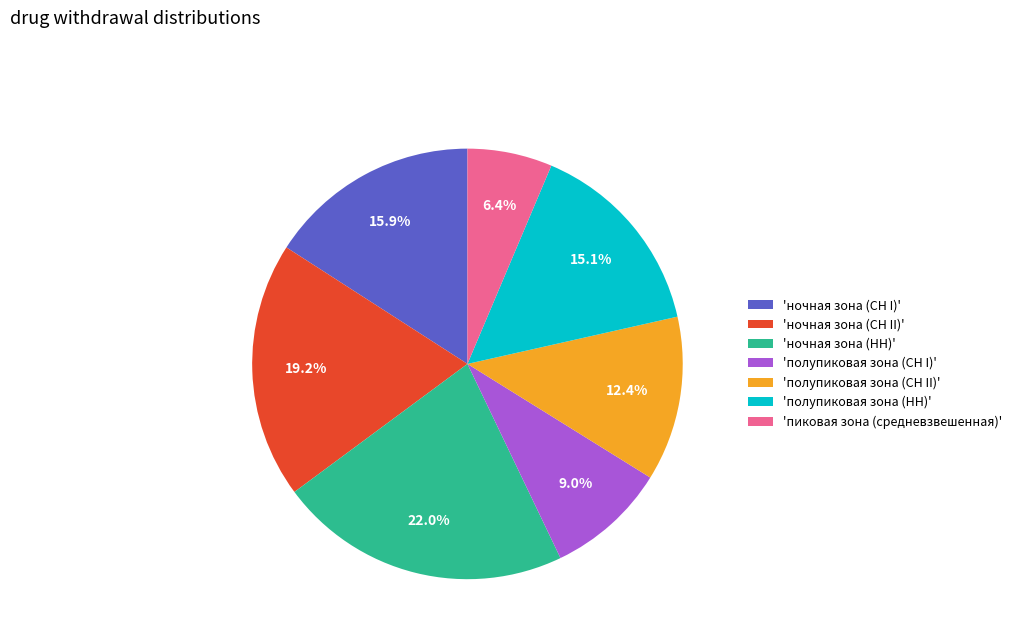

Is 'полупиковая зона (СН II)' the majority of the pie?

No